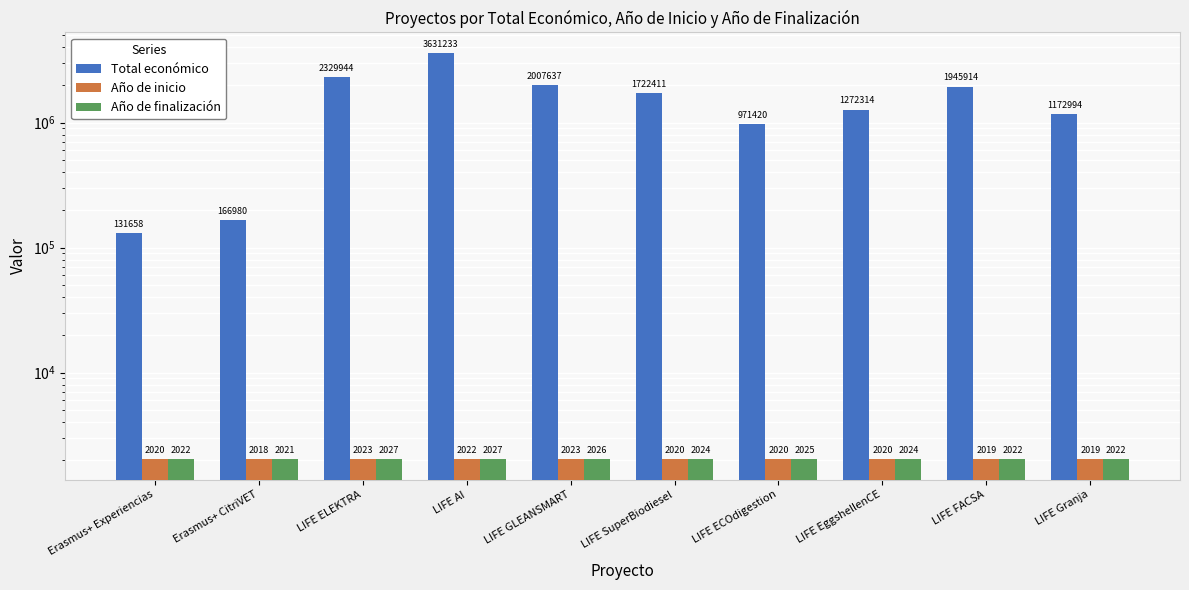

Reading right to left, extract all data points from this chart.

Total económico: 1172994	1945914	1272314	971420	1722411	2007637	3631233	2329944	166980	131658
Año de inicio: 2019	2019	2020	2020	2020	2023	2022	2023	2018	2020
Año de finalización: 2022	2022	2024	2025	2024	2026	2027	2027	2021	2022